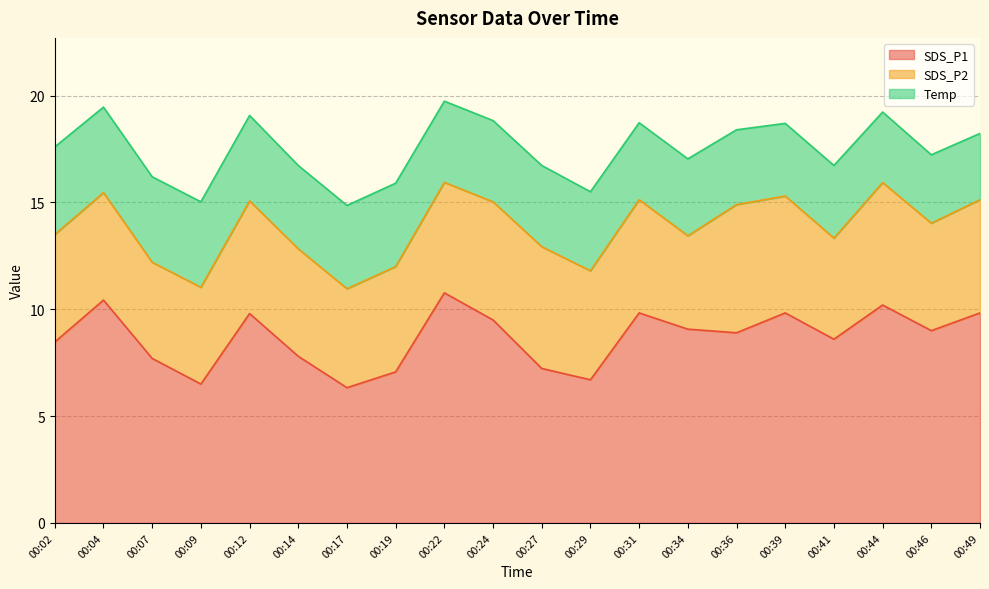

True or false: SDS_P2 and SDS_P1 intersect in this chart.

False